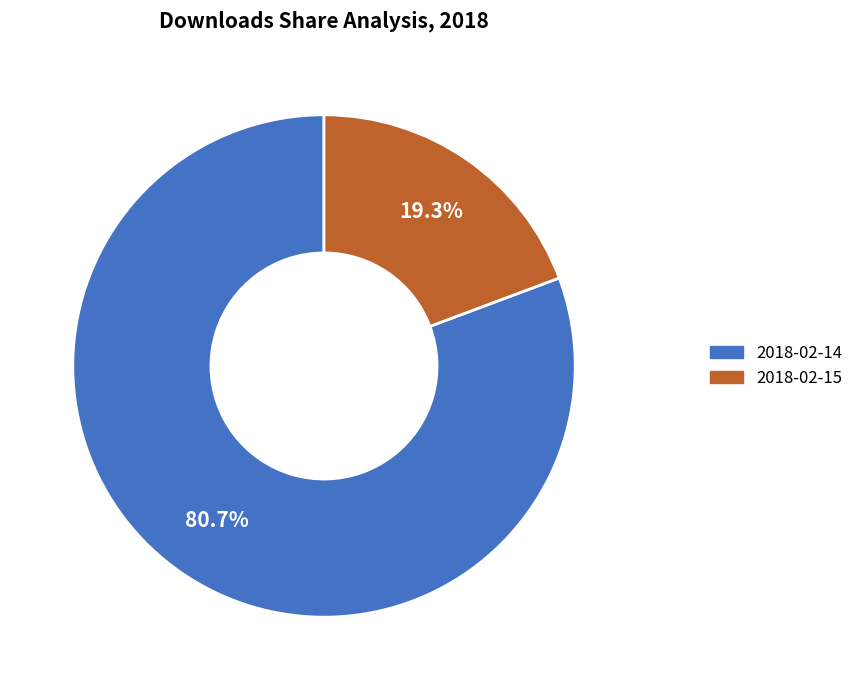

How many segments does this pie chart have?

2